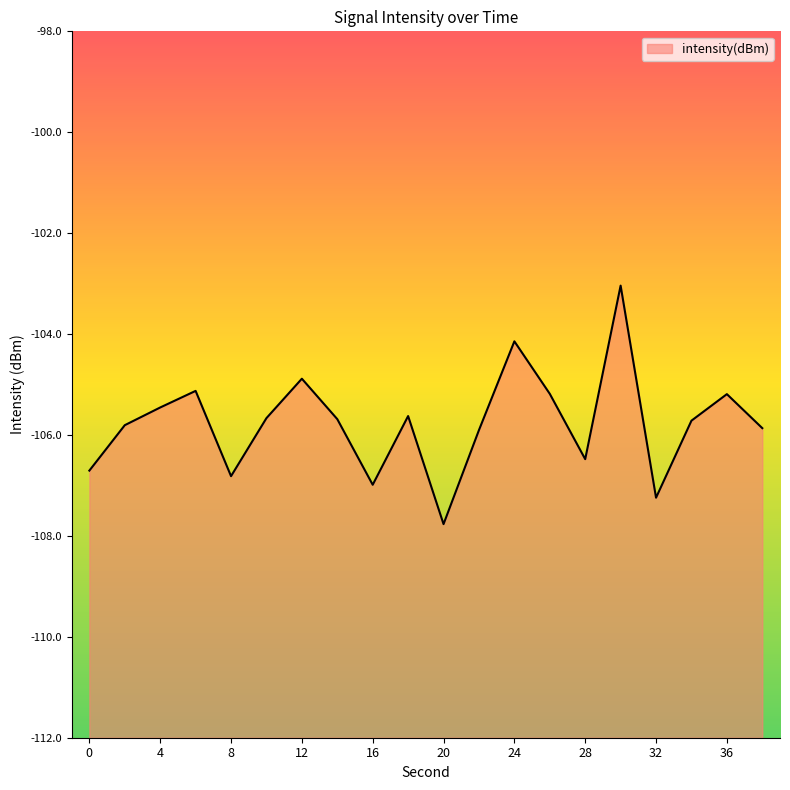

Rank the categories by value from lowest to highest.

20, 32, 16, 8, 0, 28, 22, 38, 2, 34, 14, 10, 18, 4, 36, 26, 6, 12, 24, 30